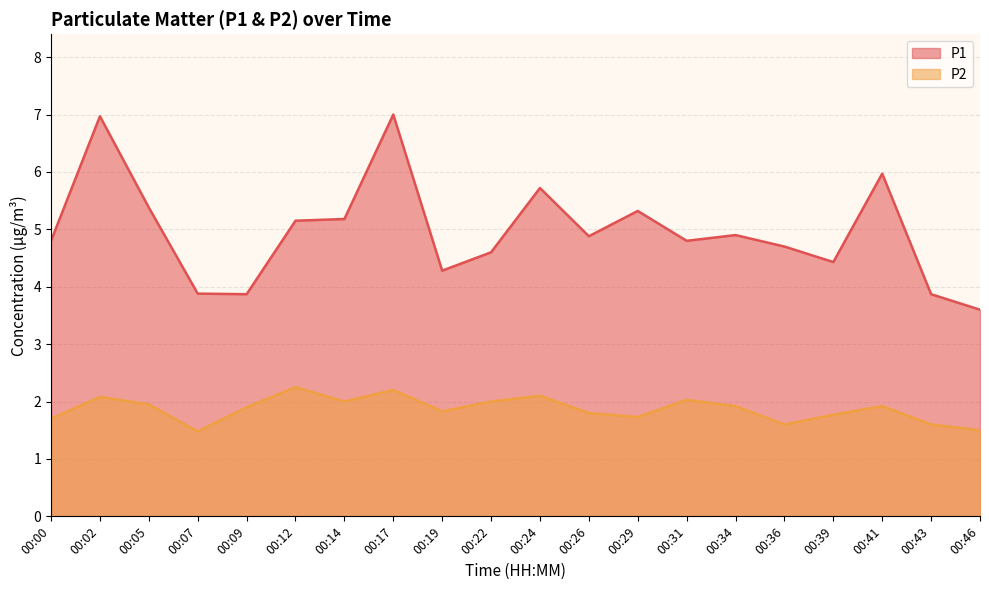

What value does the P1 series have at 00:41?

6.0